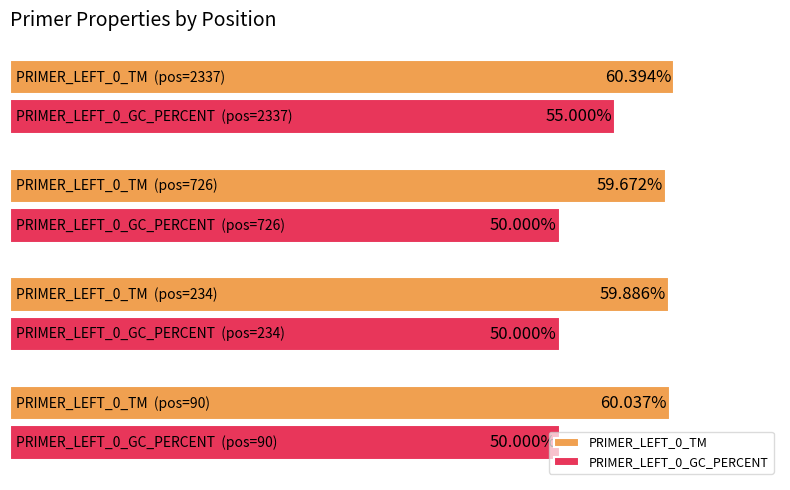

Which series has the largest total across all categories?

PRIMER_LEFT_0_TM